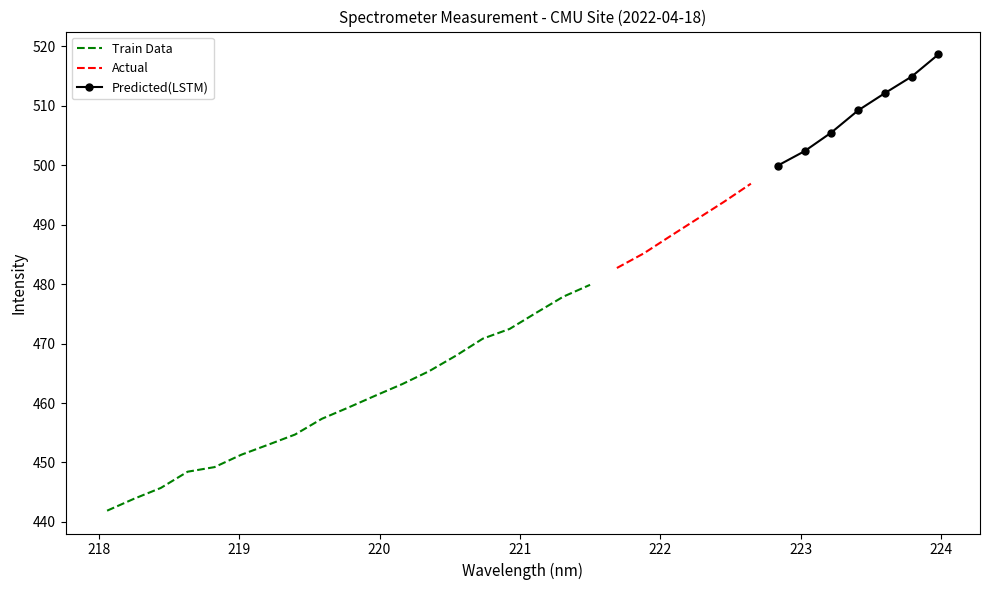

True or false: the data shows 151.6 at 10.

False